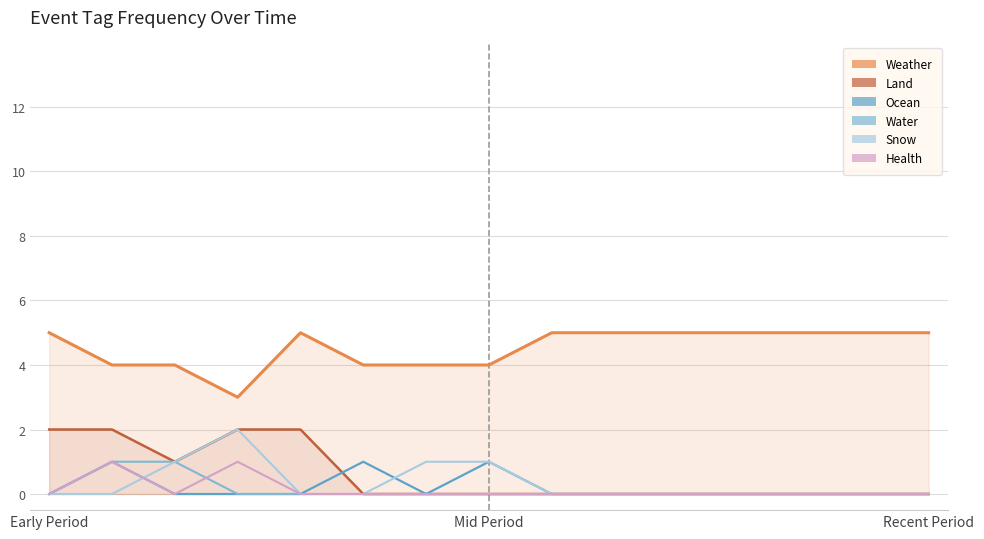

What is the sum of the SNOW values at 10 and 7?

1